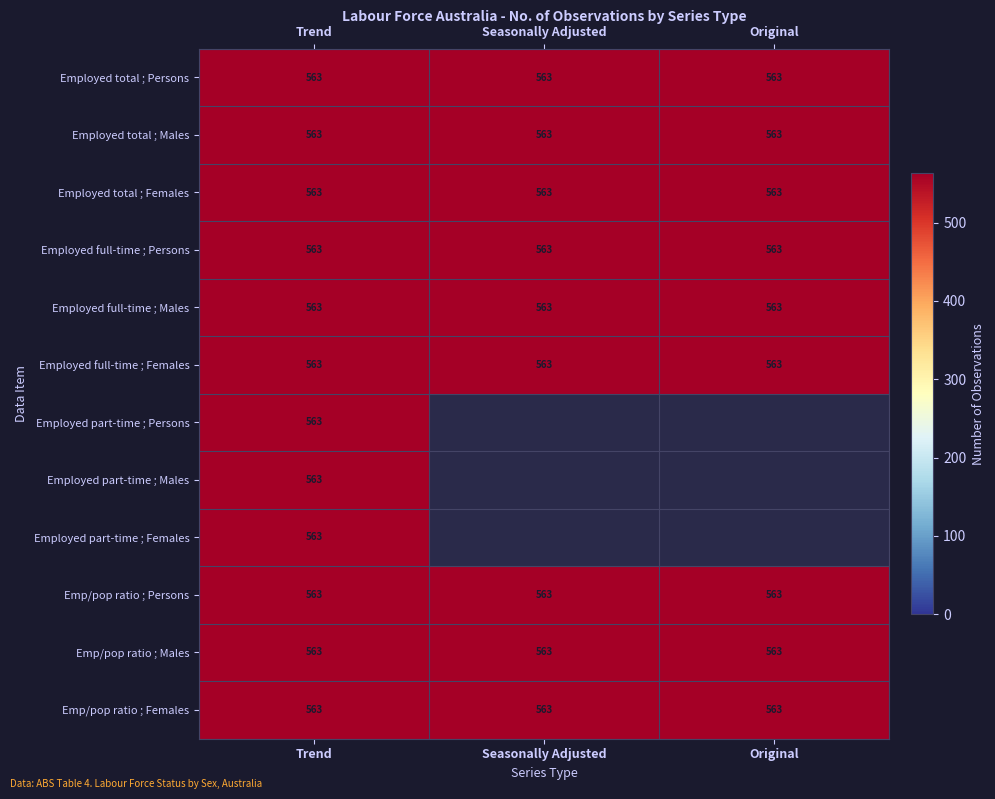

Which series has the largest total across all categories?

Employed total ;  Persons ;